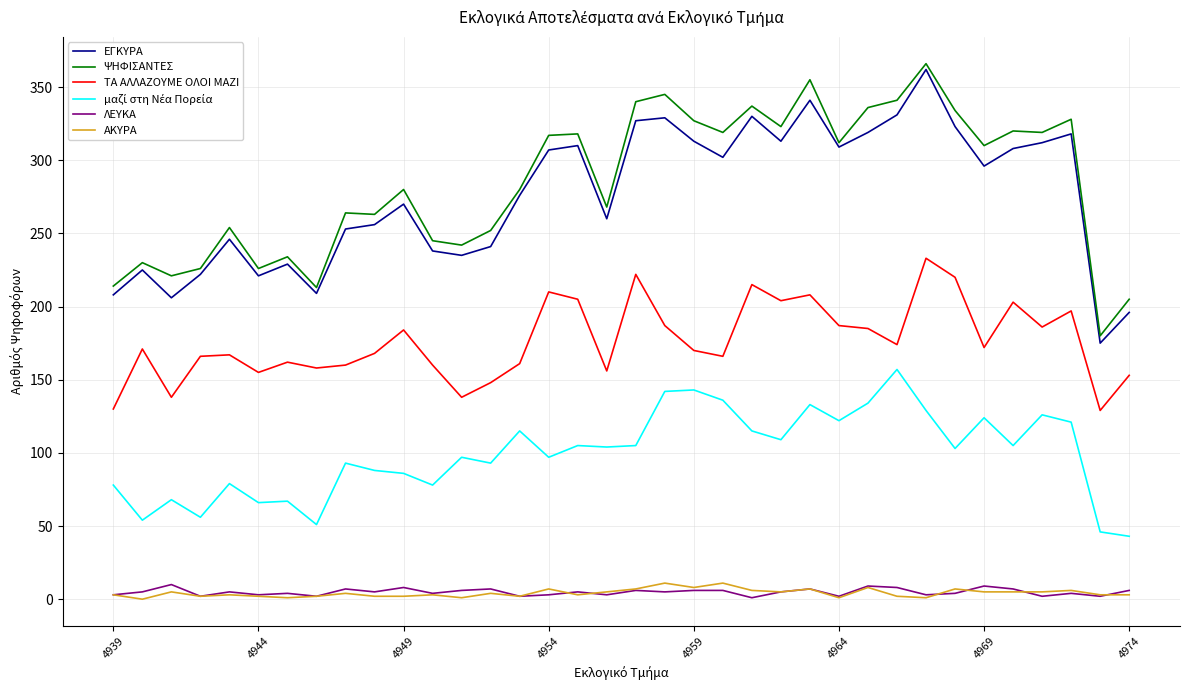

At how many categories does at least one series exceed 178?

36